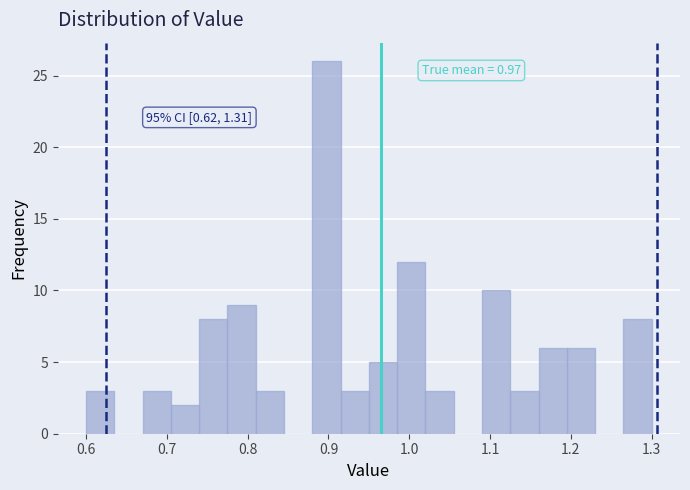

Read against the x-axis, roughly where is the centre of the tallest bar?

0.90